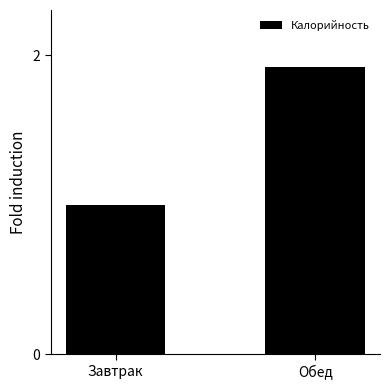

What is the difference between the maximum and minimum values?

0.9